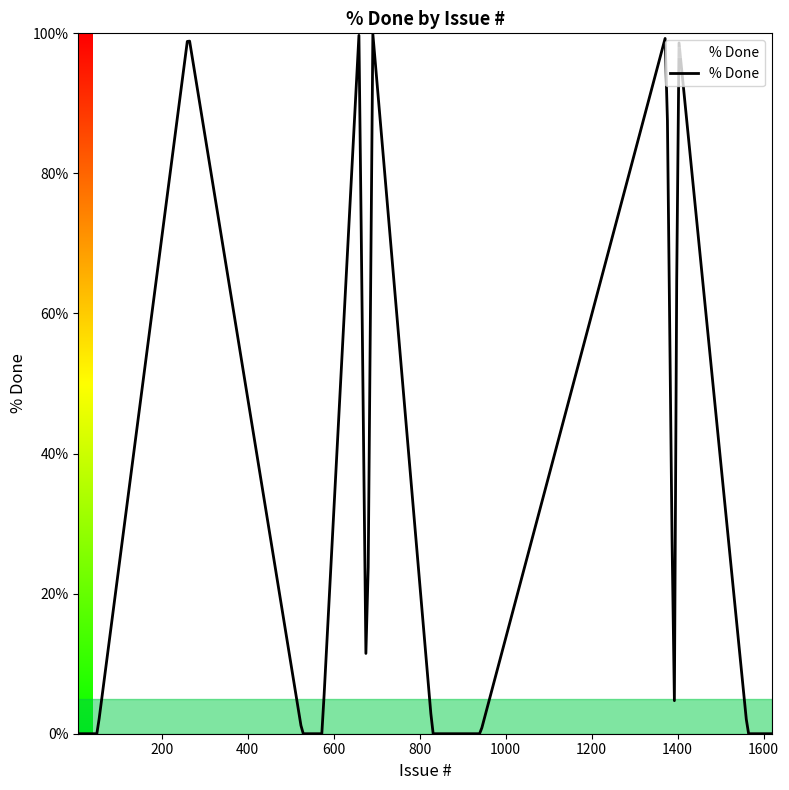

What is the maximum value shown in the chart?

99.9